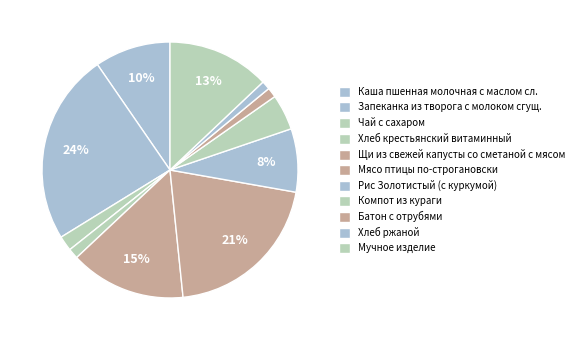

How many slices are in this pie chart?

11